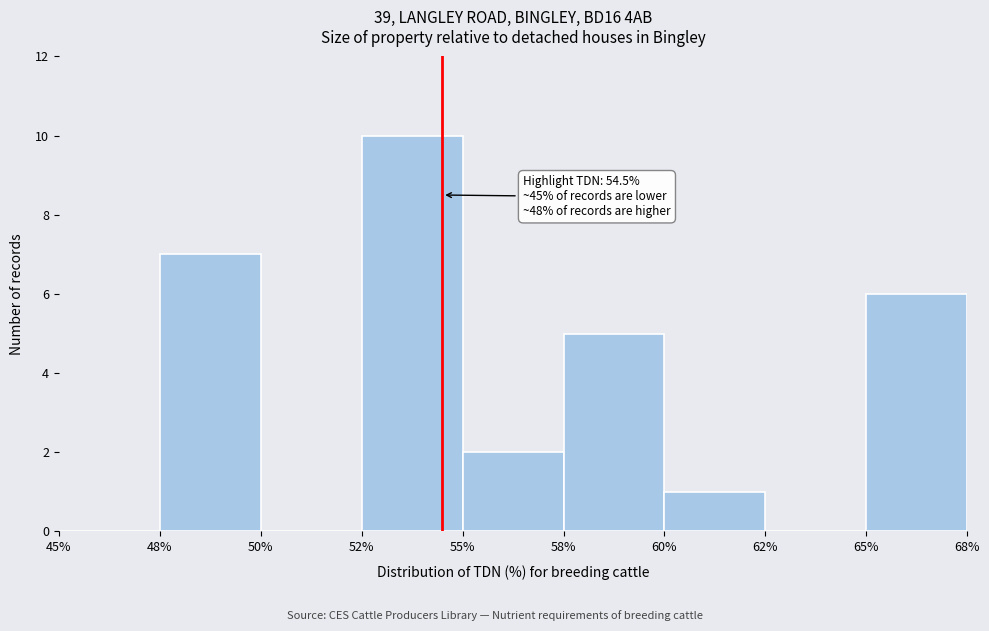

Reading left to right, extract all data points from this chart.

45%=0	48%=7	50%=0	52%=10	55%=2	58%=5	60%=1	62%=0	65%=6